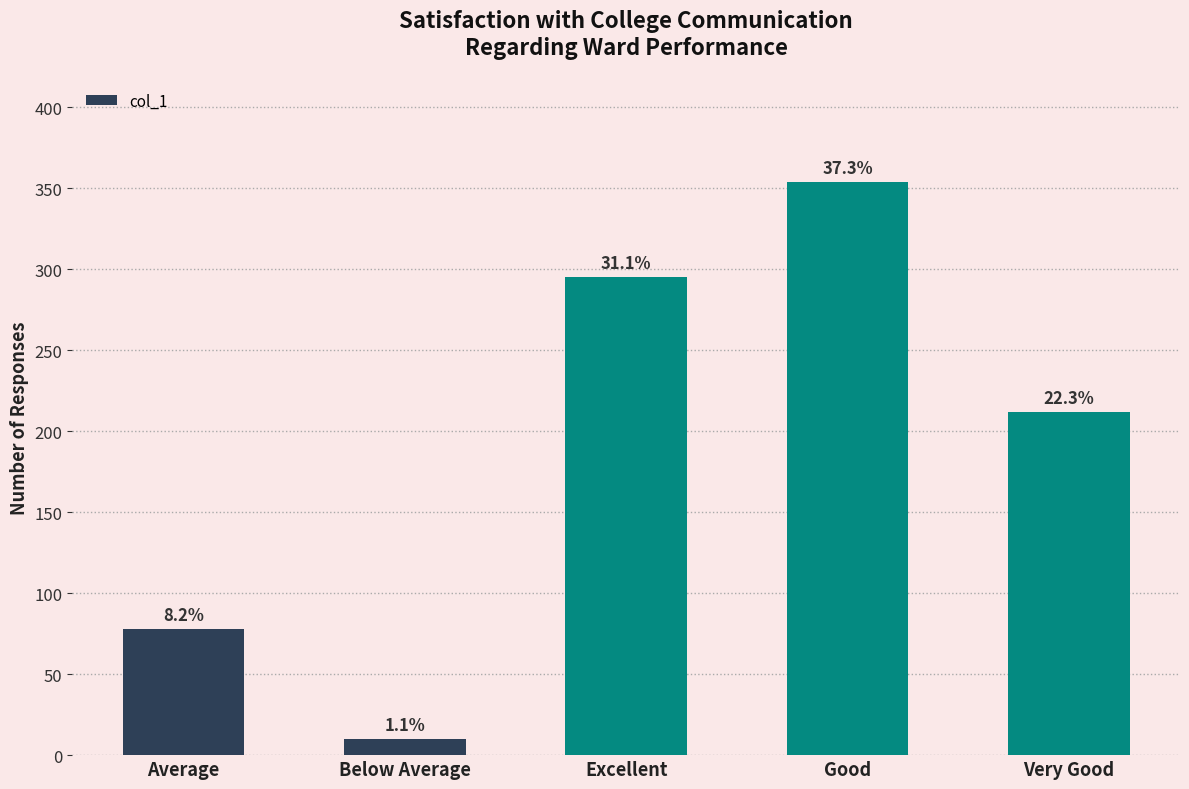

Are the bars horizontal?

No